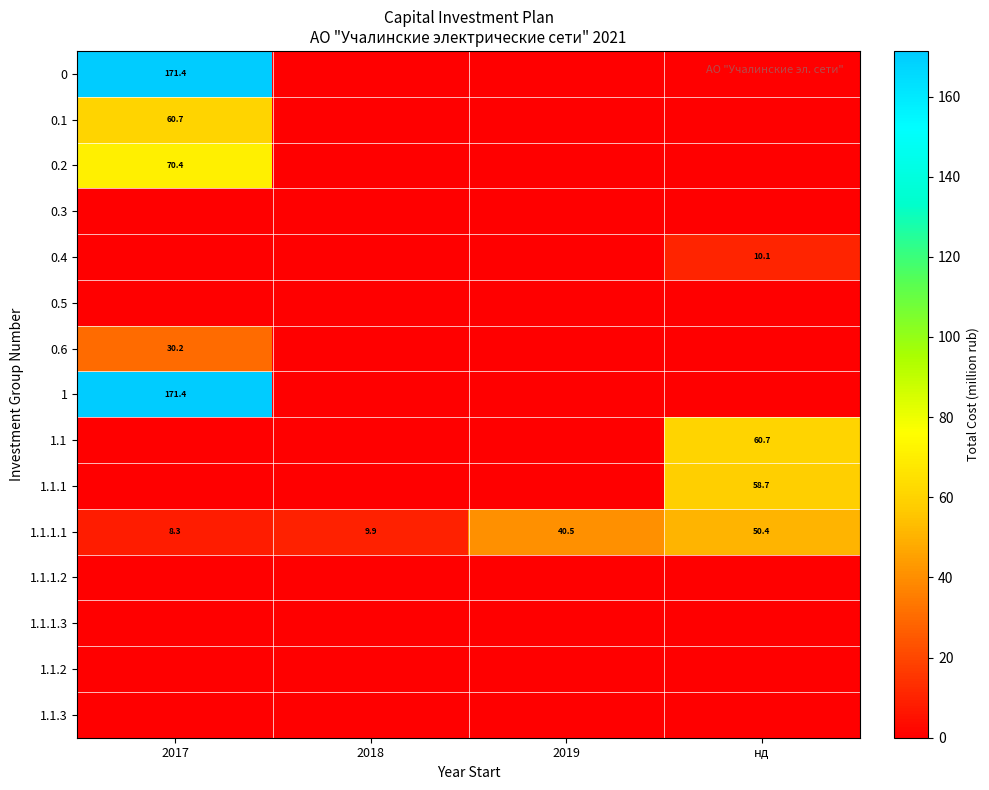

The value of 1 at 2017 is 294.2. True or false?

False